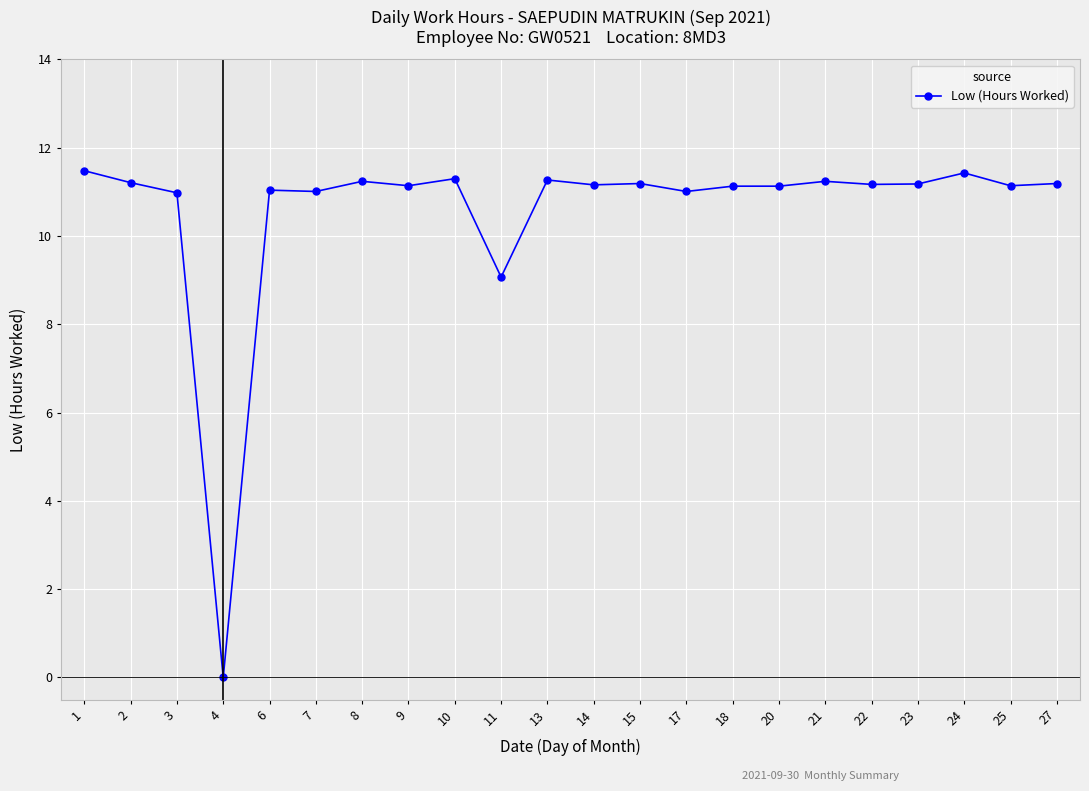

What is the average value?

10.6